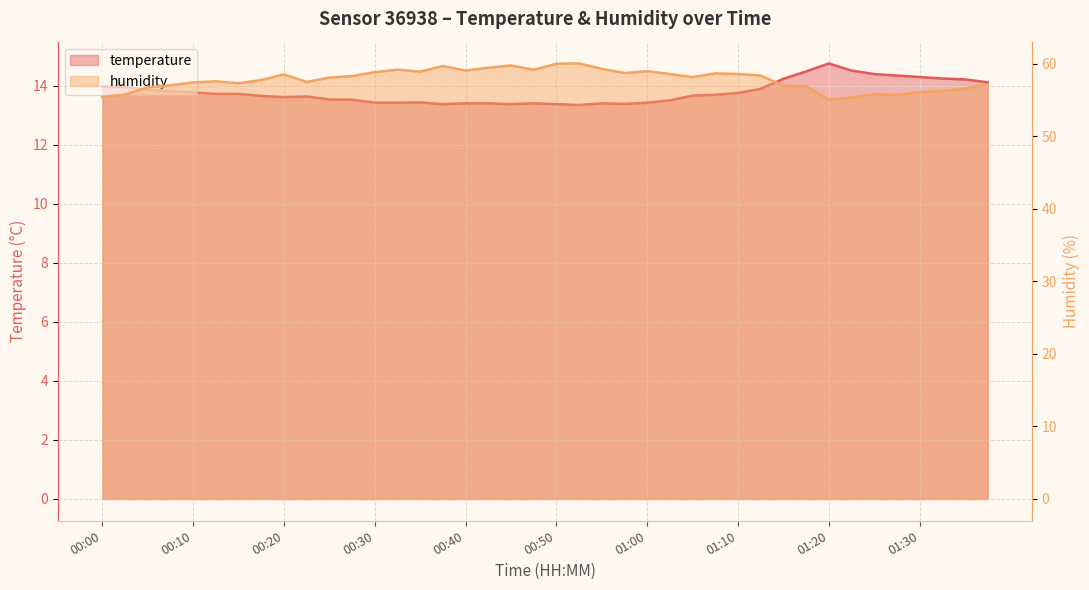

Which series has the widest spread of values?

humidity